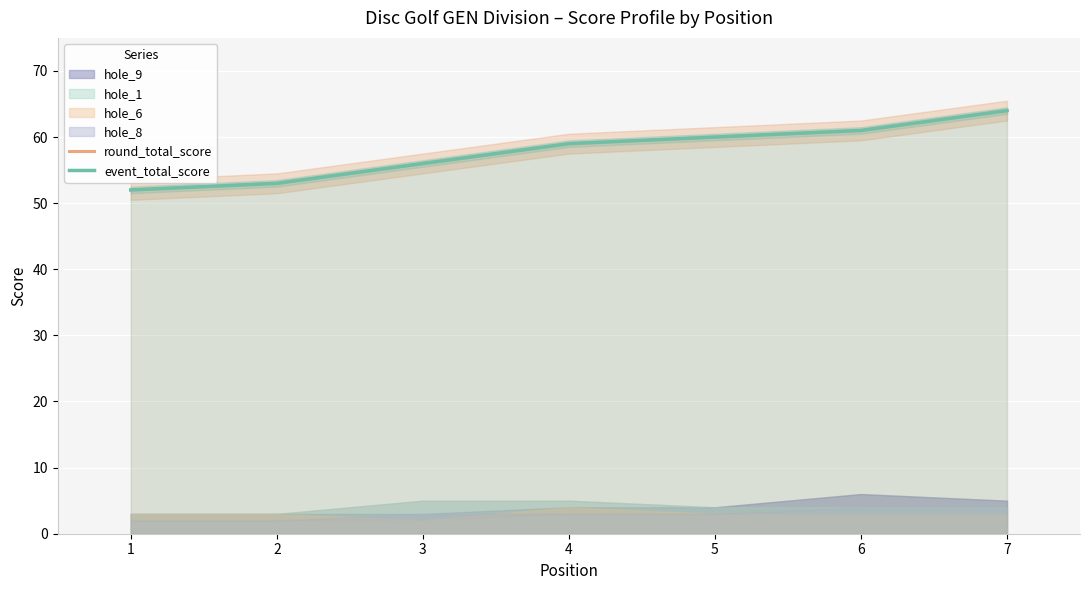

How many lines are shown in the chart?

2